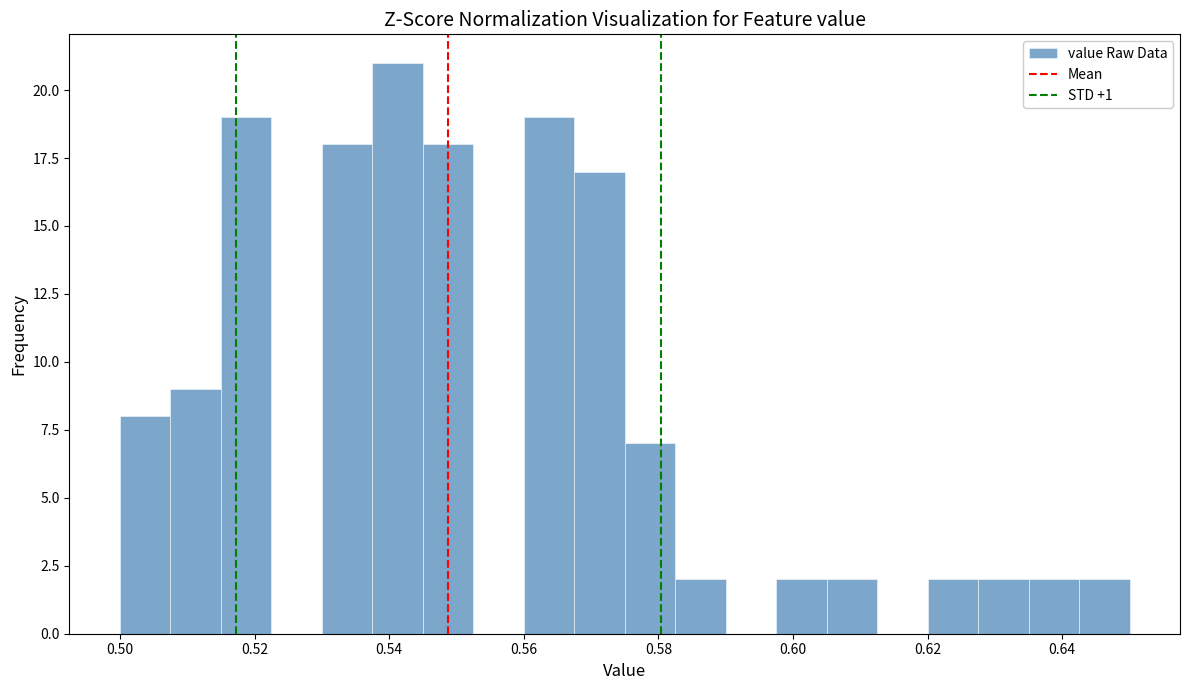

Read against the x-axis, roughly where is the centre of the tallest bar?

0.542